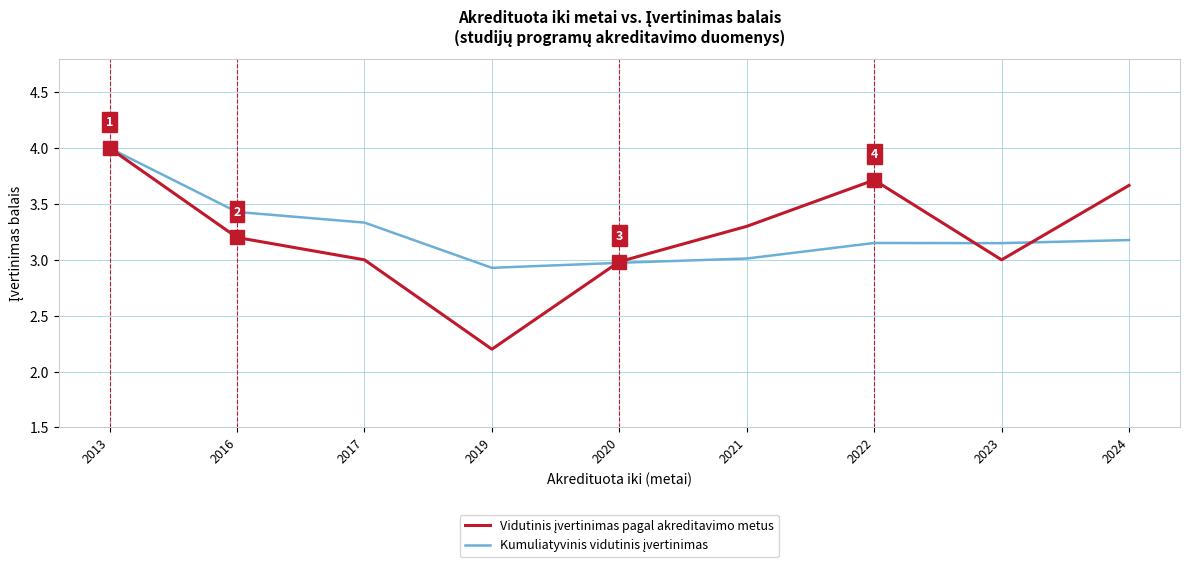

What is the total value across all series at 2016?

6.6